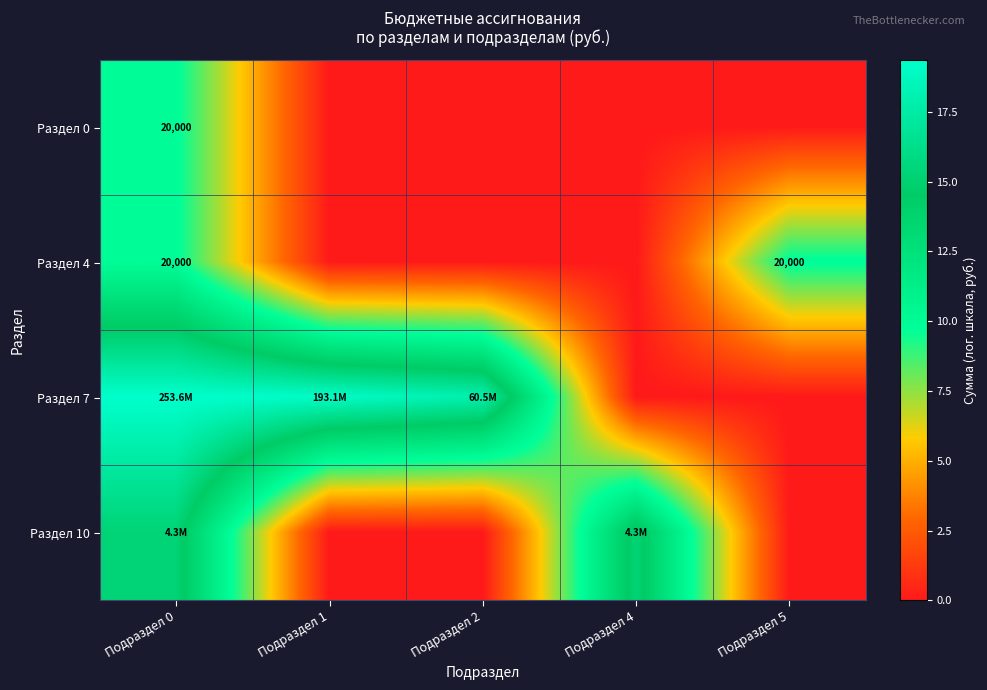

What is the difference between the highest and lowest values at Подраздел 2?

17.9